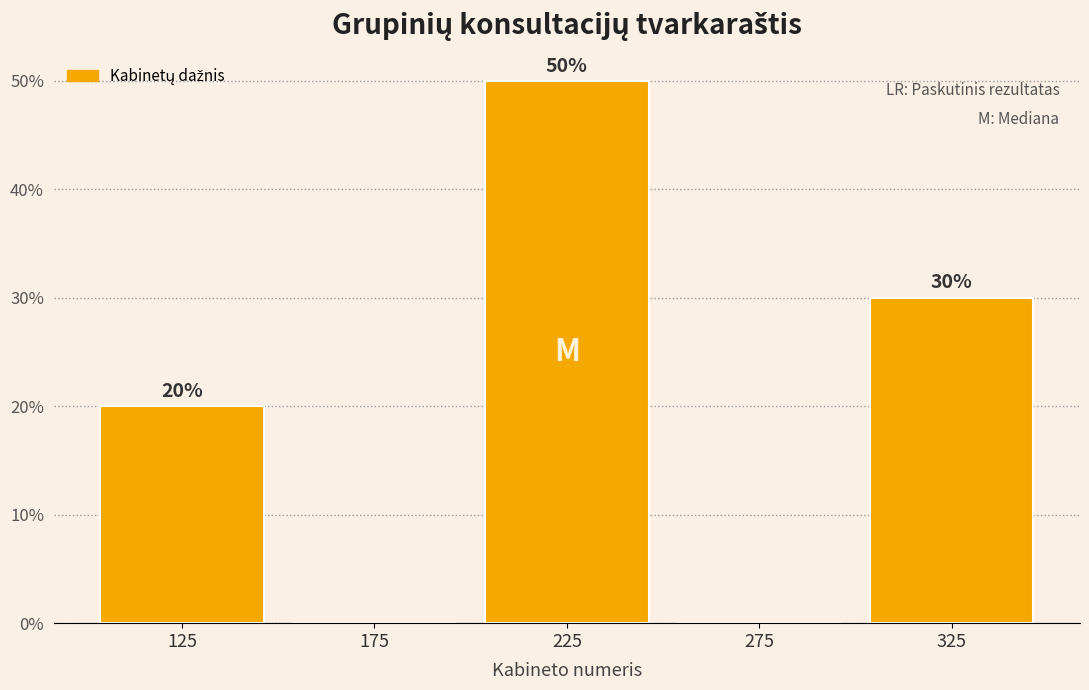

Over which range of the x-axis is the bar tallest?

200 to 250